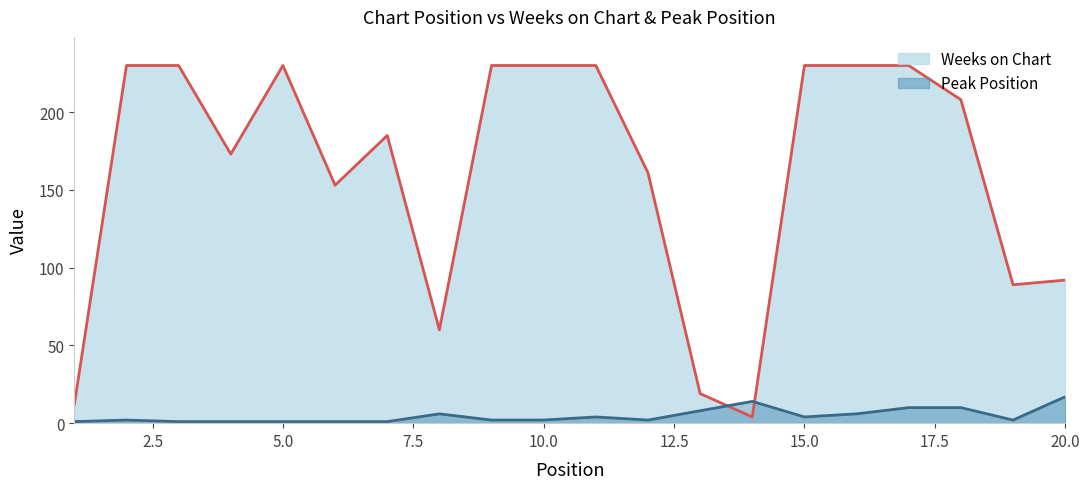

The value of Weeks on Chart at 5.0 is 230. True or false?

True